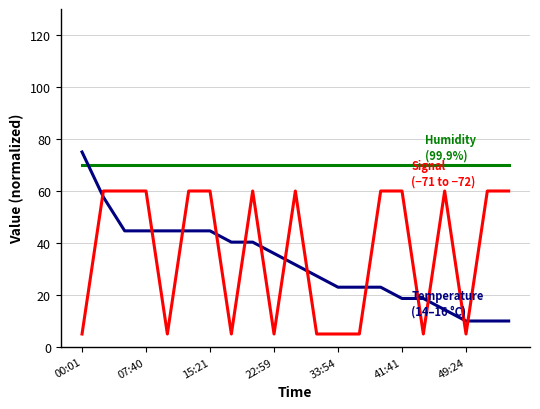

What is the smallest value displayed?

5.0